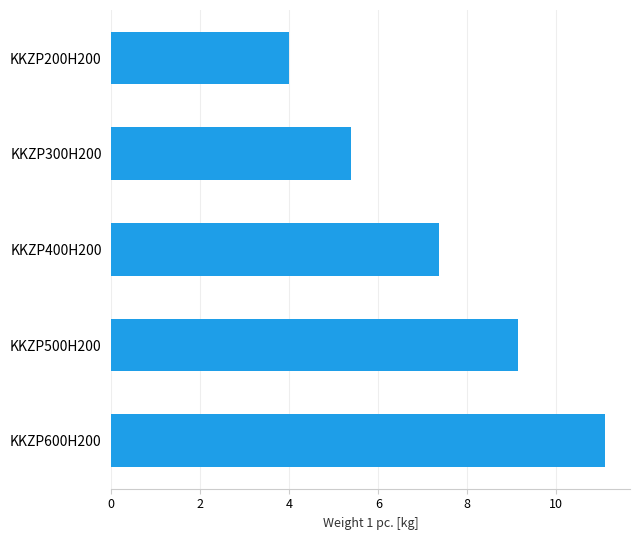

Does the chart contain stacked bars?

No